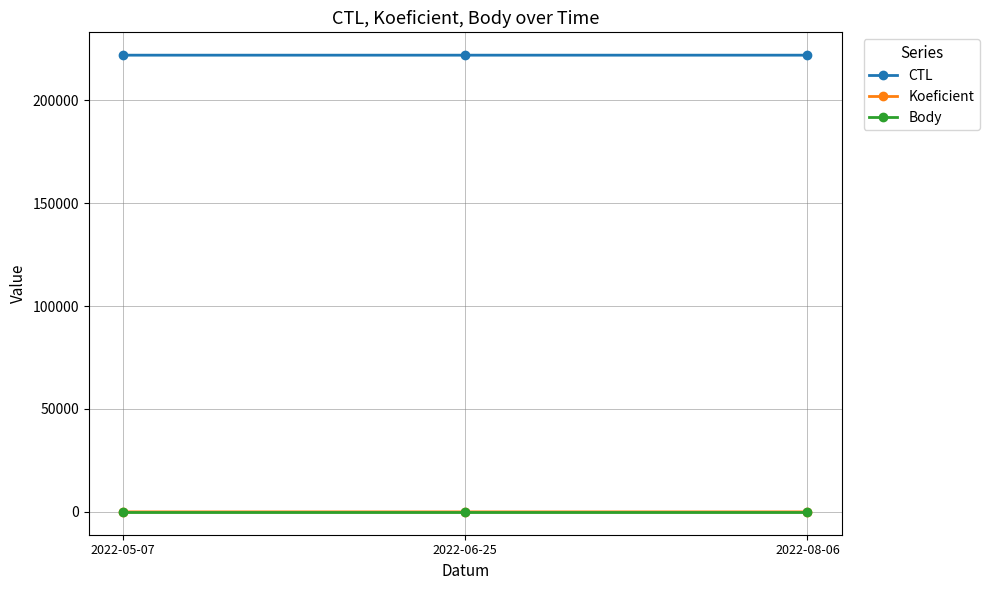

Does the chart display data point markers on the line(s)?

Yes